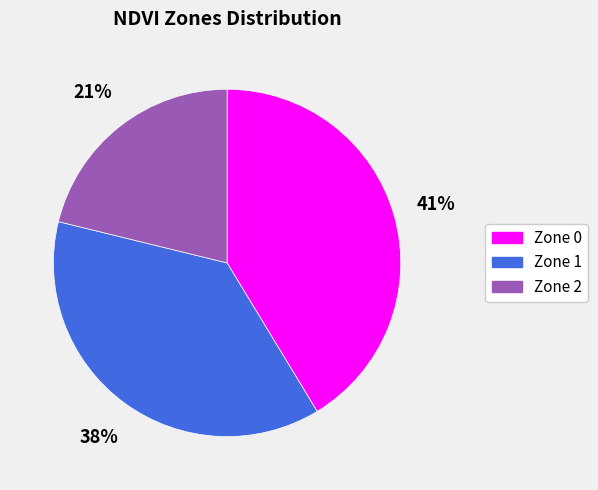

Is it true that Zone 0 is 41% of the pie?

True